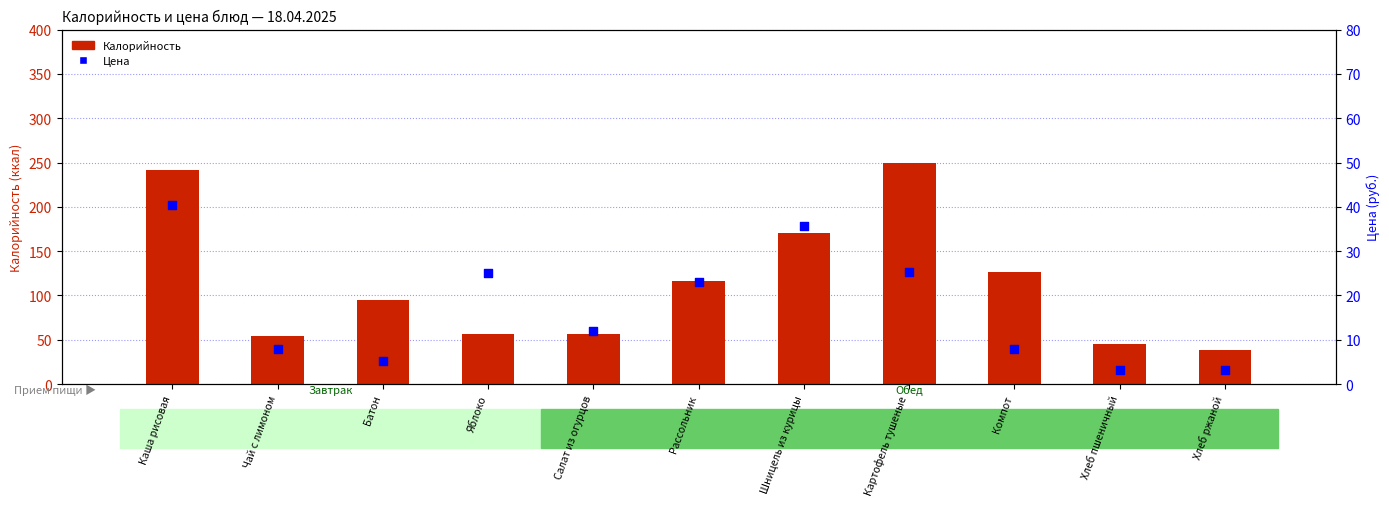

What are all the series names shown in the legend?

Калорийность, Цена